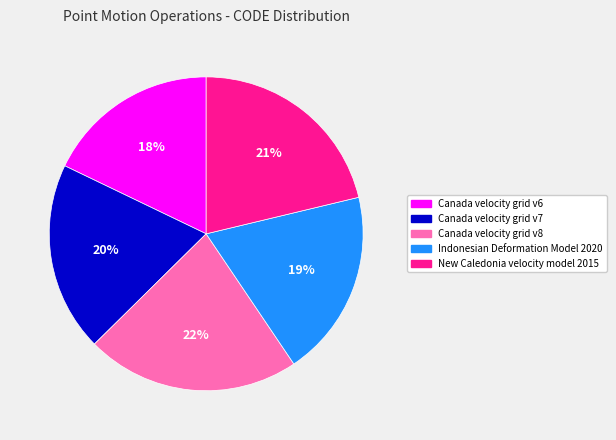

Is there a majority slice in this chart?

No